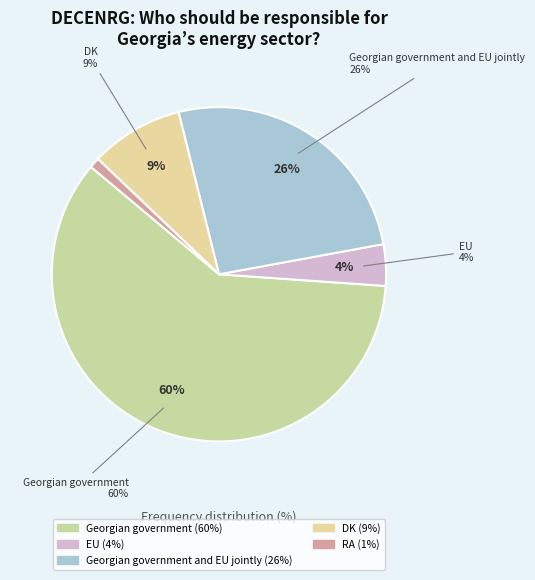

Approximately how many times larger is the value at RA compared to DK?

0.1